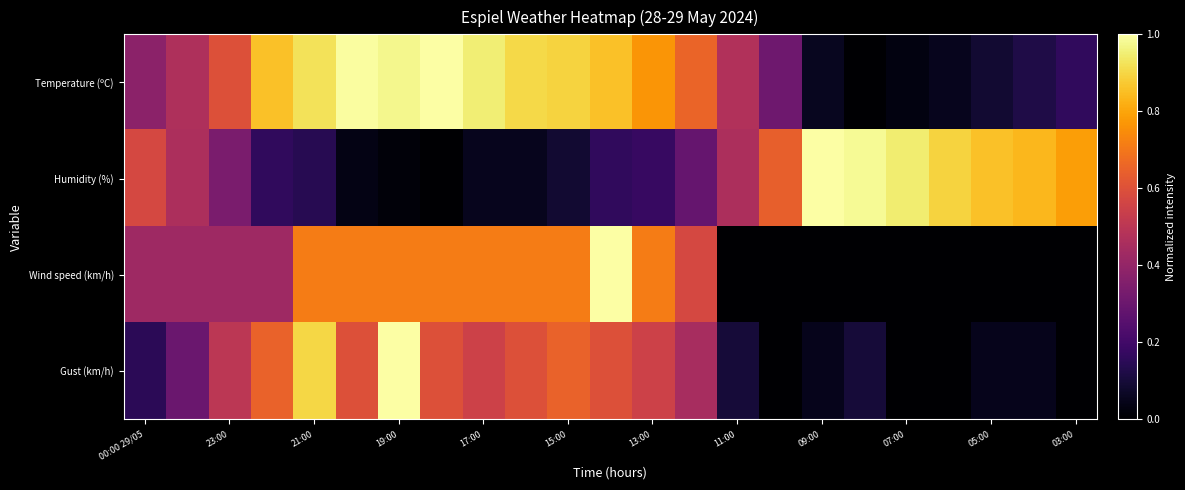

How many categories are shown in the chart?

23